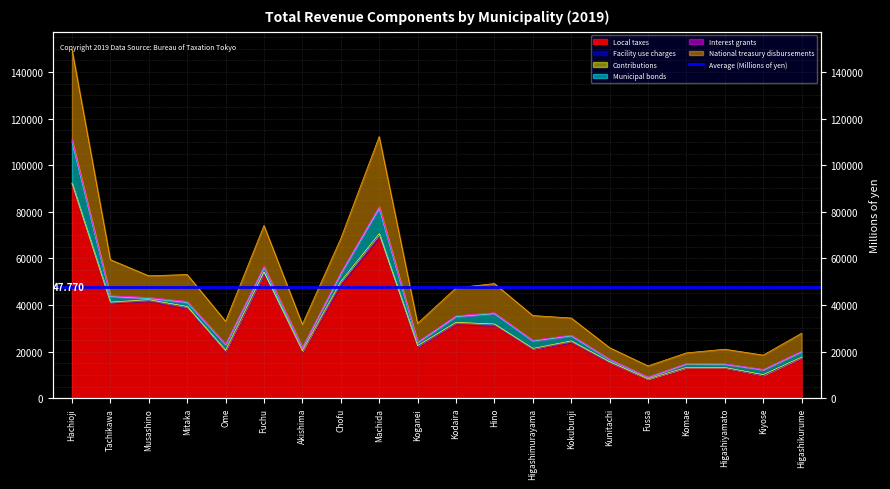

How many interior local peaks does the National treasury disbursements series have?

5